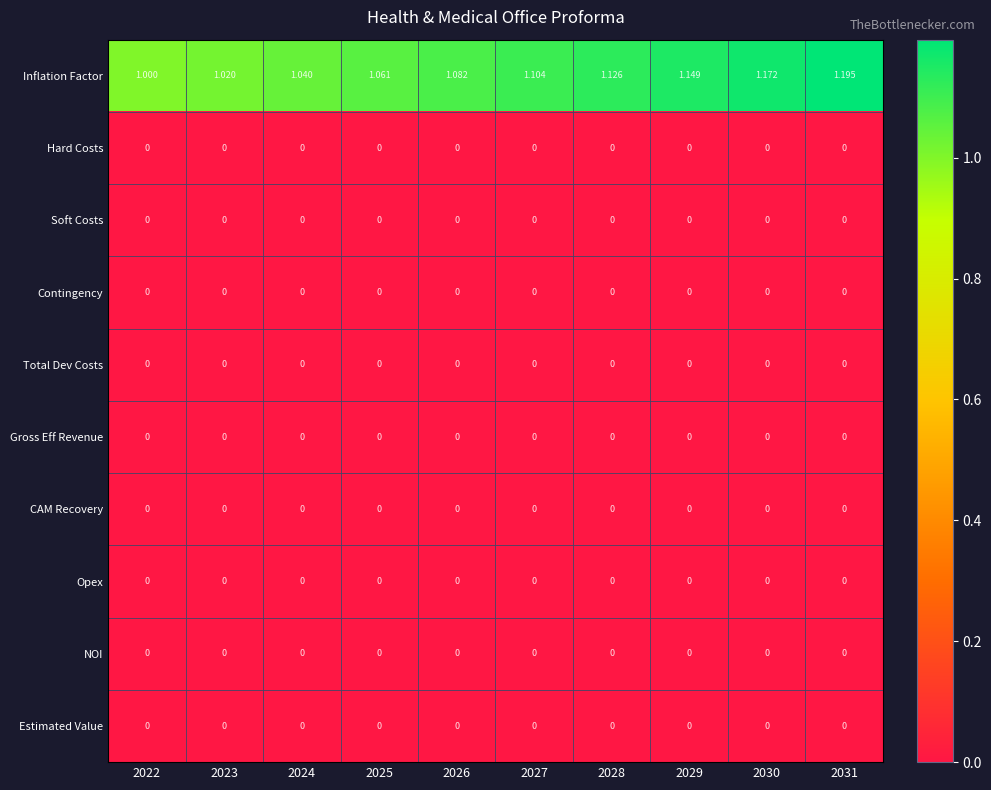

Which series changed the most between 2026 and 2029?

Inflation Factor